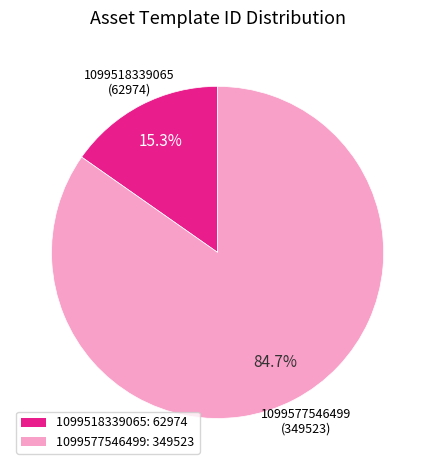

Is it true that 1099577546499 is 85% of the pie?

True